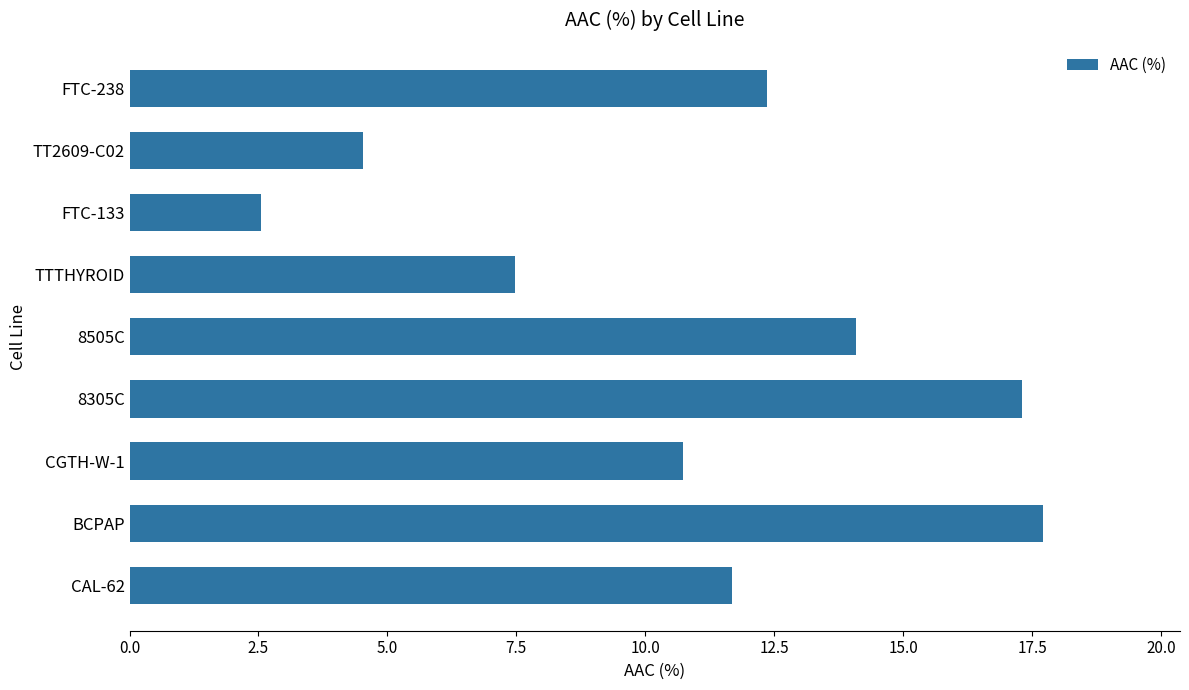

Reading bottom to top, transcribe all the data shown in this chart.

11.7	17.7	10.7	17.3	14.1	7.5	2.5	4.5	12.4